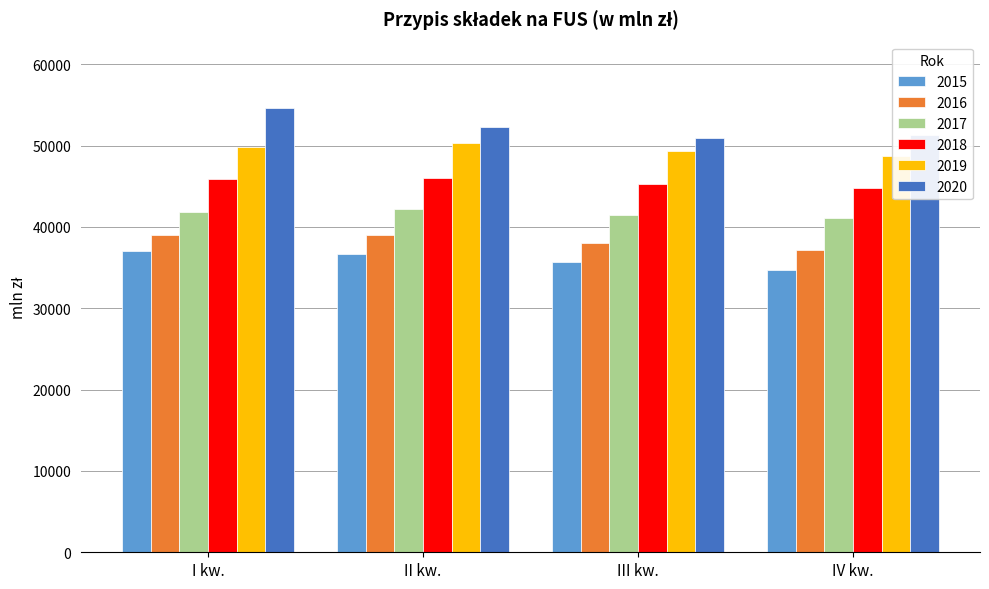

True or false: 2018 has a value of 20740.0 at I kw..

False